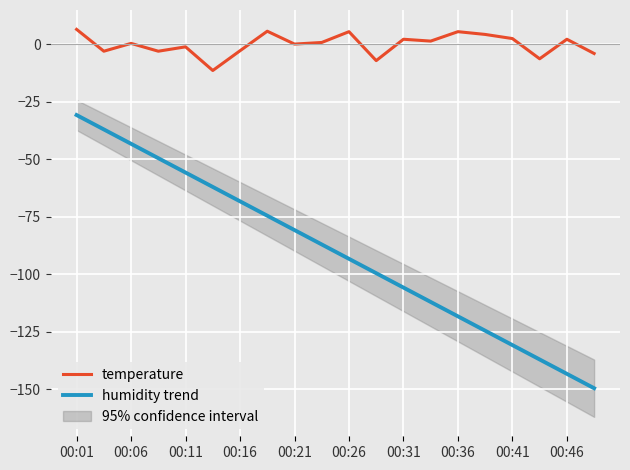

At which category does the chart reach its minimum across all series?

19